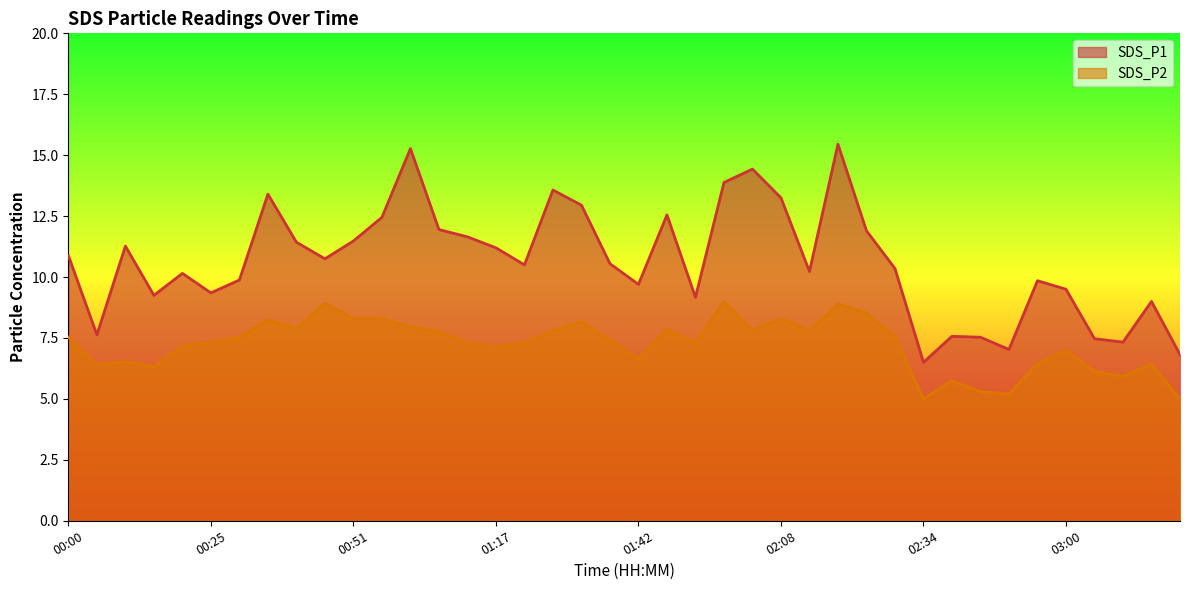

How many categories are shown in the chart?

40